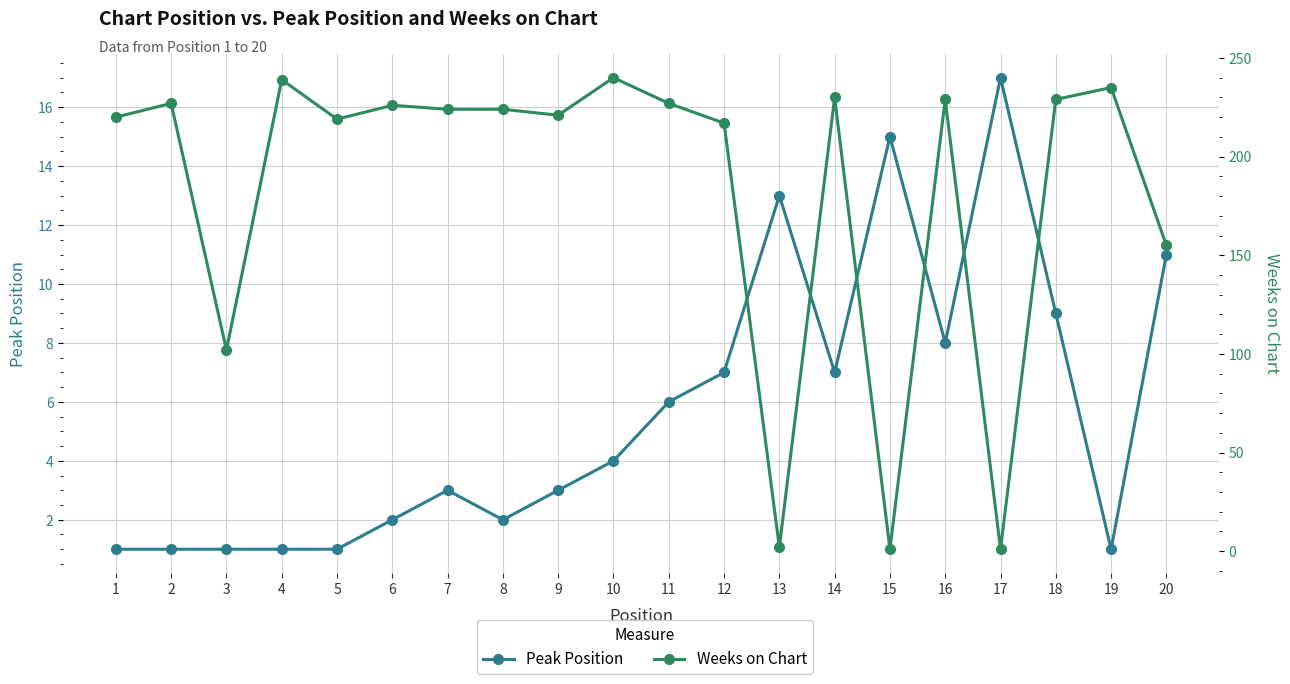

After their last crossing, which series has the higher values: Peak Position or Weeks on Chart?

Weeks on Chart